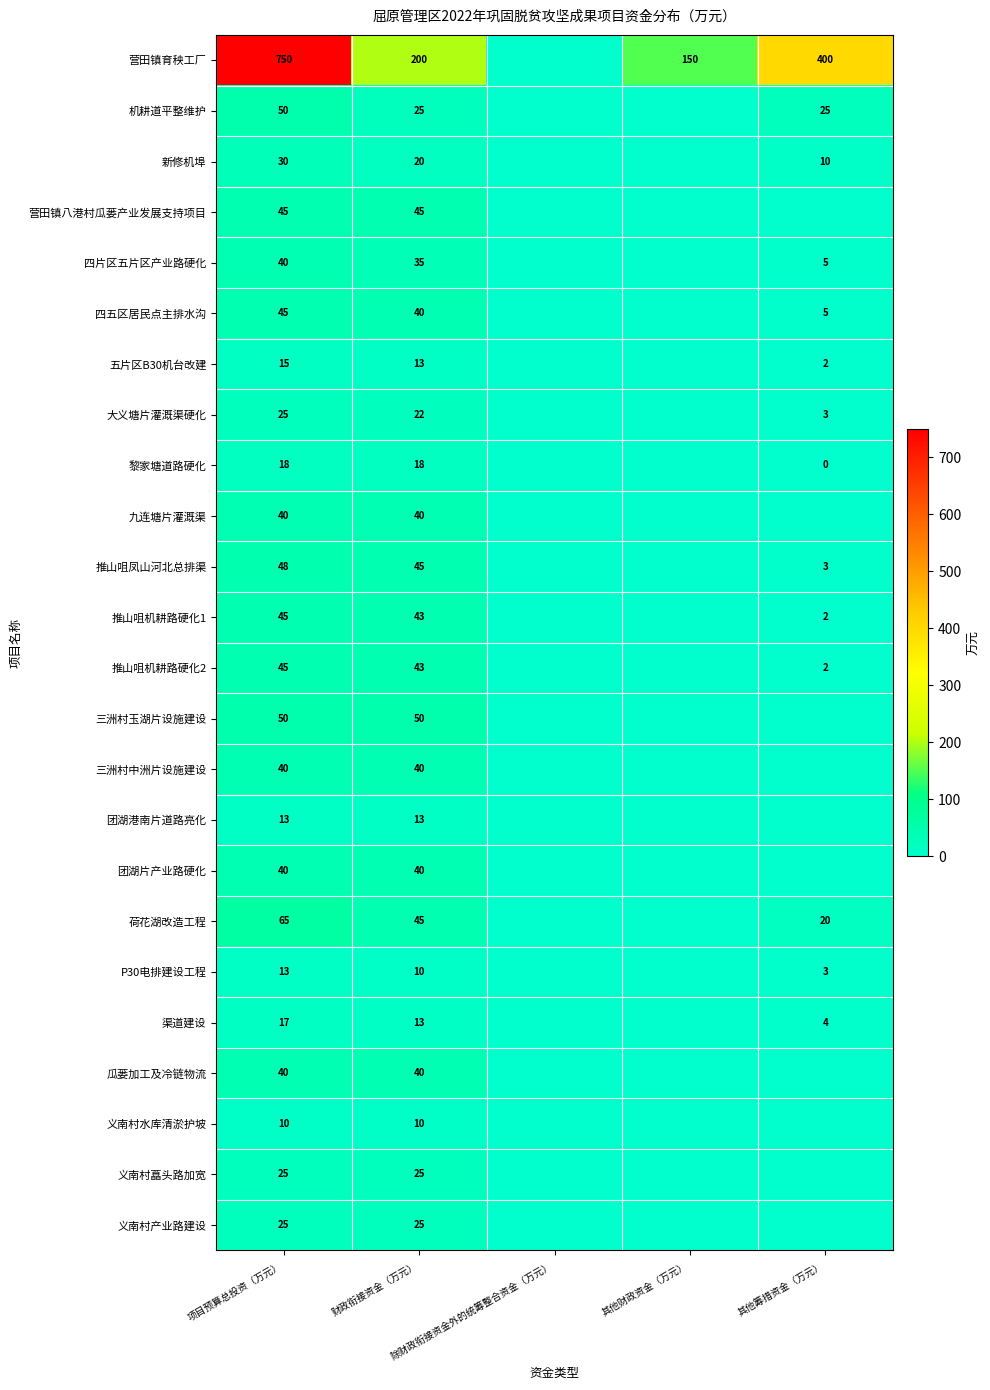

List the series in order of their peak value, lowest first.

义南村水库清淤护坡, 团湖港南片道路亮化, P30电排建设工程, 五片区B30机台改建, 渠道建设, 黎家塘道路硬化, 大义塘片灌溉渠硬化, 义南村藠头路加宽, 义南村产业路建设, 新修机埠, 四片区五片区产业路硬化, 九连塘片灌溉渠, 三洲村中洲片设施建设, 团湖片产业路硬化, 瓜蒌加工及冷链物流, 营田镇八港村瓜蒌产业发展支持项目, 四五区居民点主排水沟, 推山咀机耕路硬化1, 推山咀机耕路硬化2, 推山咀凤山河北总排渠, 机耕道平整维护, 三洲村玉湖片设施建设, 荷花湖改造工程, 营田镇育秧工厂